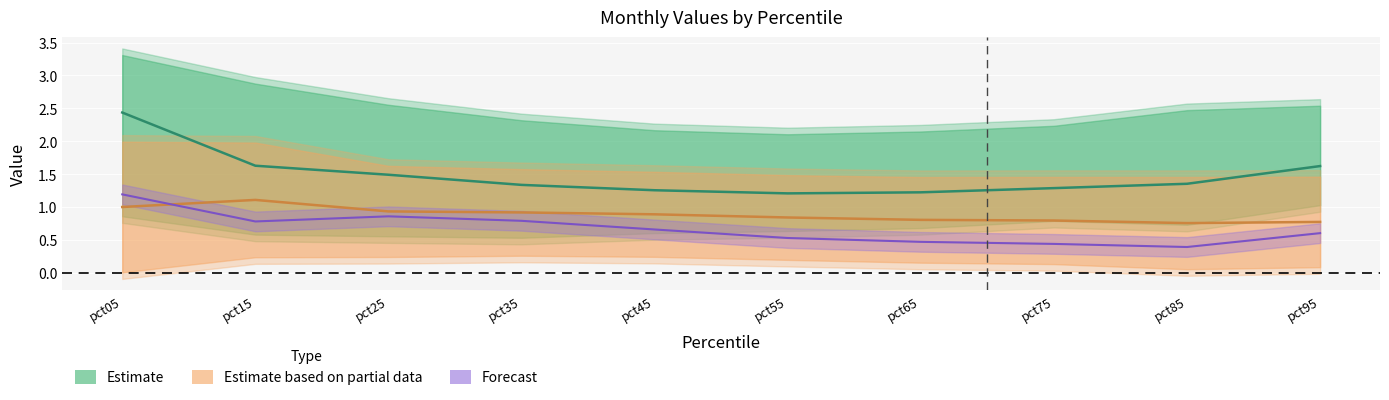

At how many categories does at least one series exceed 3?

1